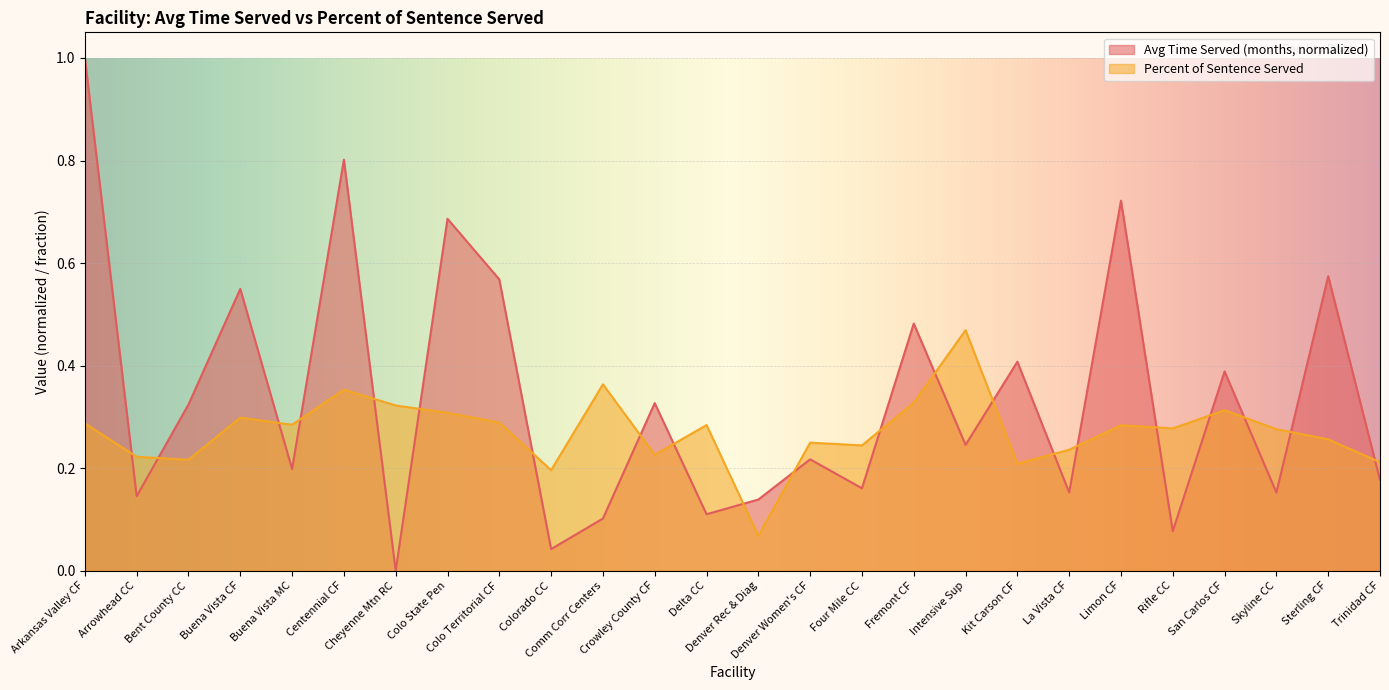

List the series in order of their overall mean, highest first.

Avg Time Served (months, normalized), Percent of Sentence Served